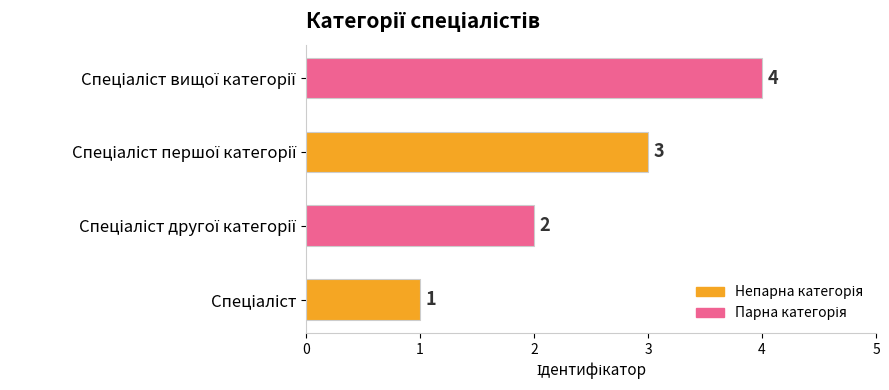

How many values are between 2 and 4?

3